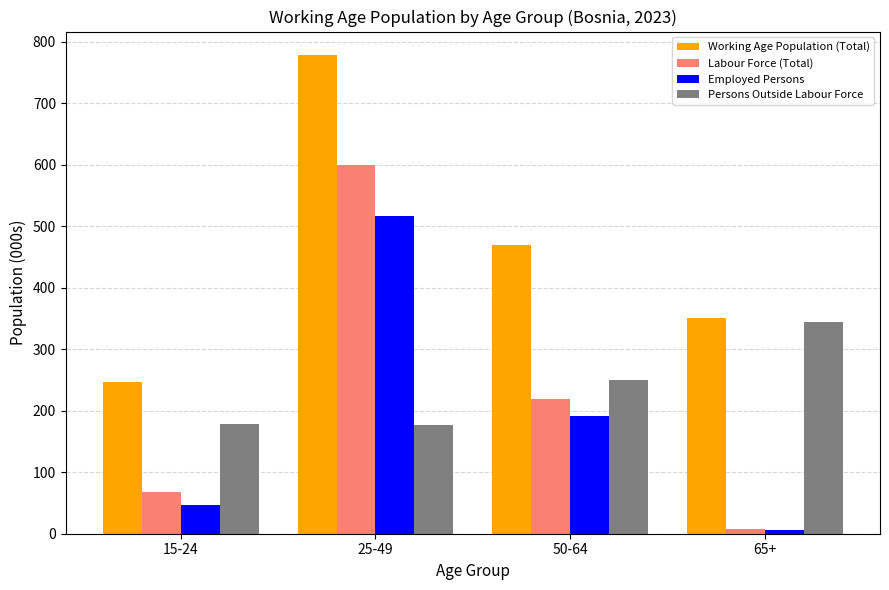

What is the total value across all series at 65+?

708.2